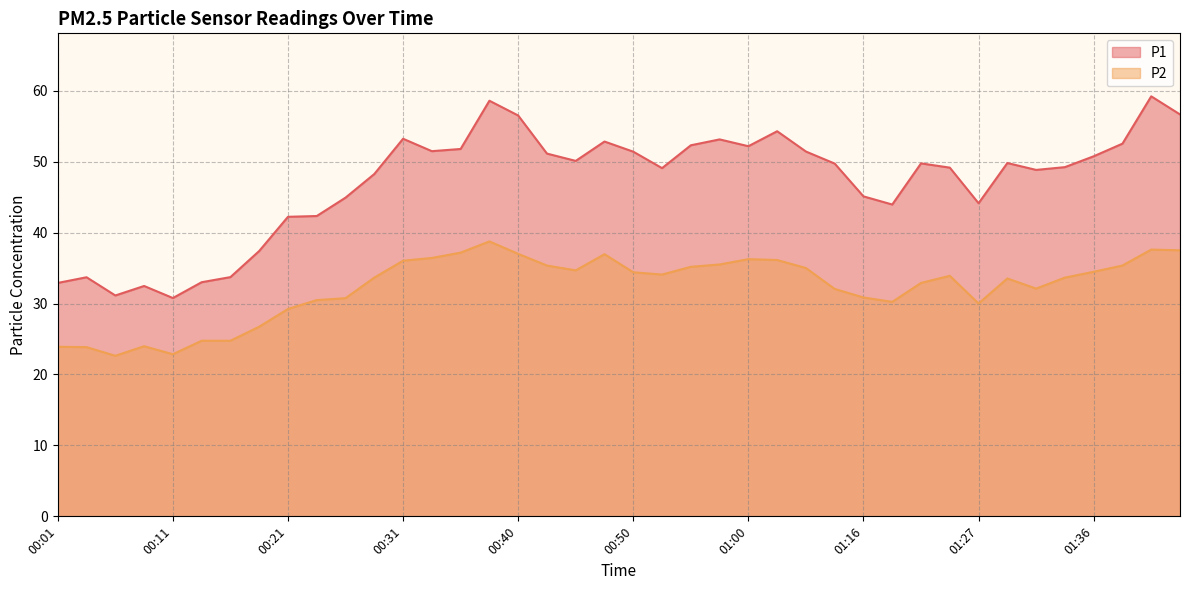

The P1 series shows 32.9 at 00:01. True or false?

True